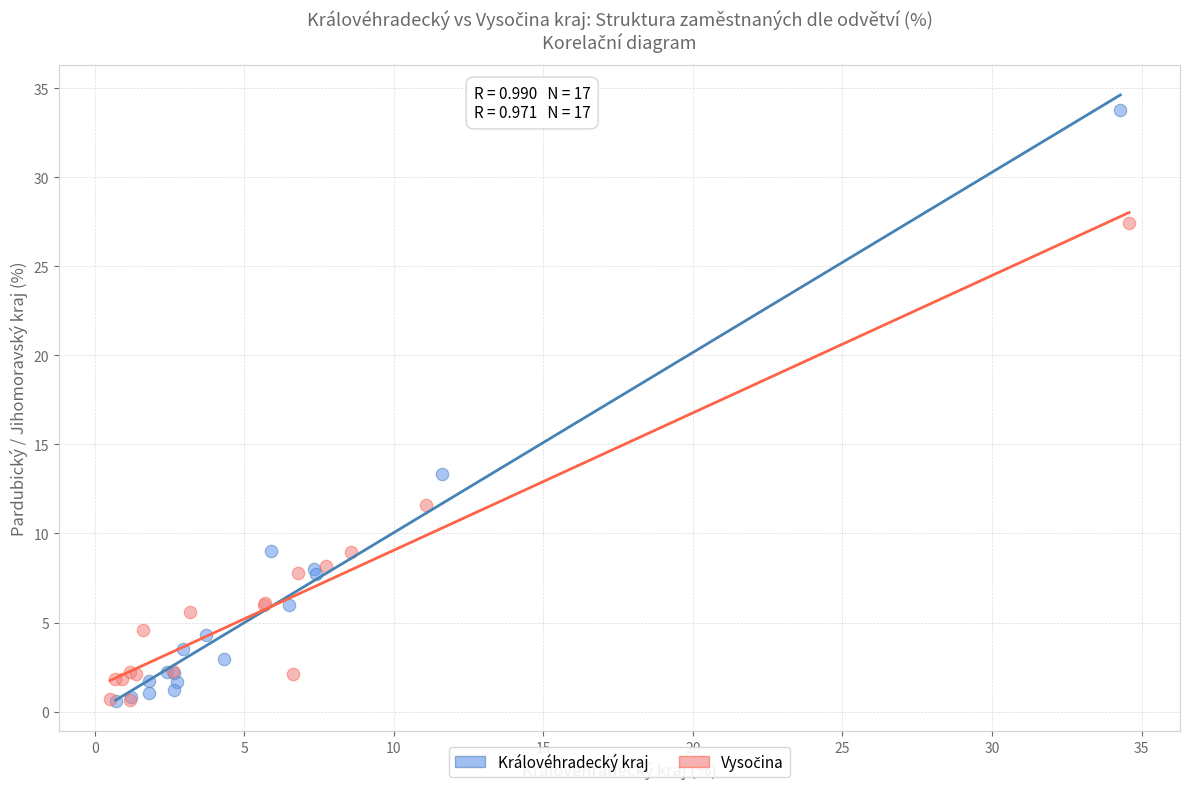

Which series has the widest spread of Y values?

Královéhradecký kraj